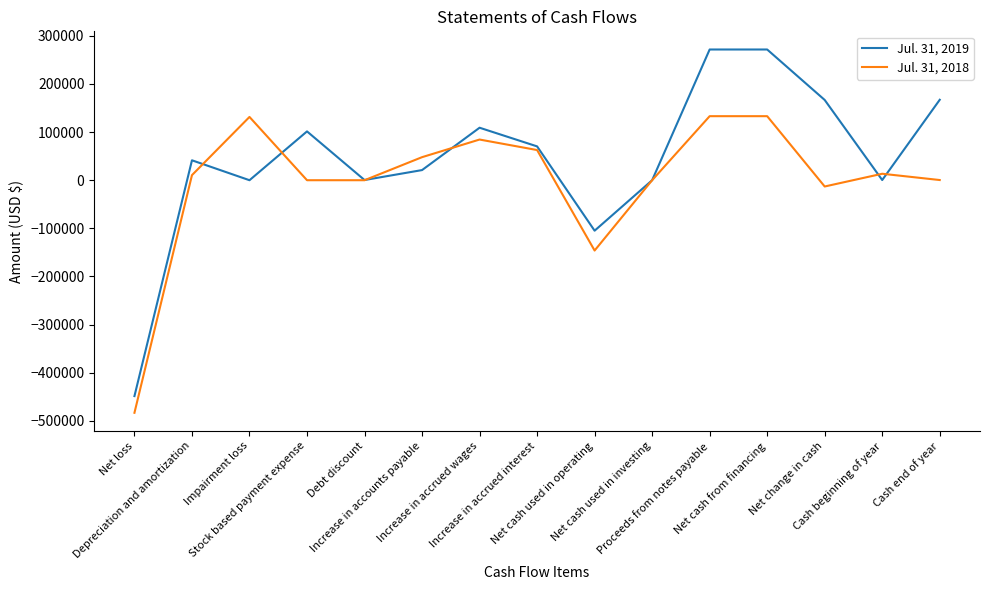

Which series has the largest total across all categories?

Jul. 31, 2019